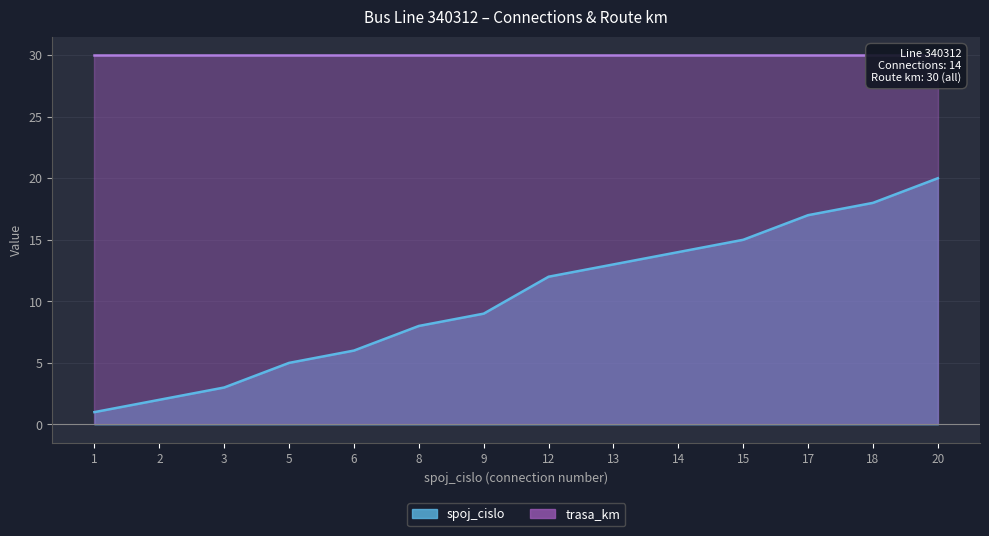

The chart shows a value of 5 at 5. True or false?

True